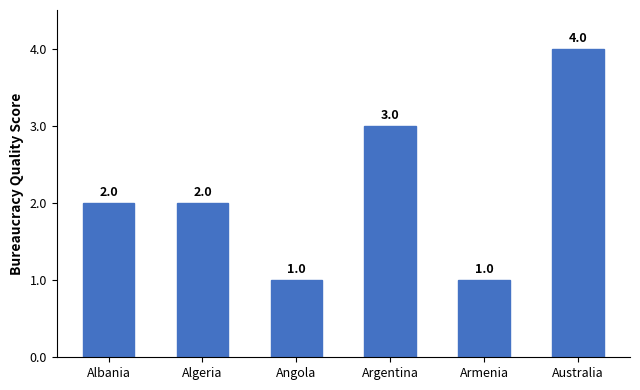

What is the change in value from Albania to Australia?

+2